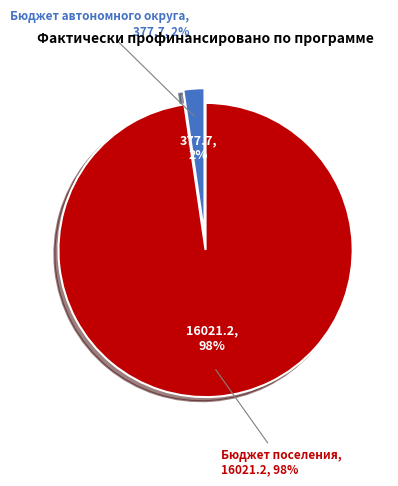

Between Бюджет автономного округа and Бюджет поселения, which is larger?

Бюджет поселения